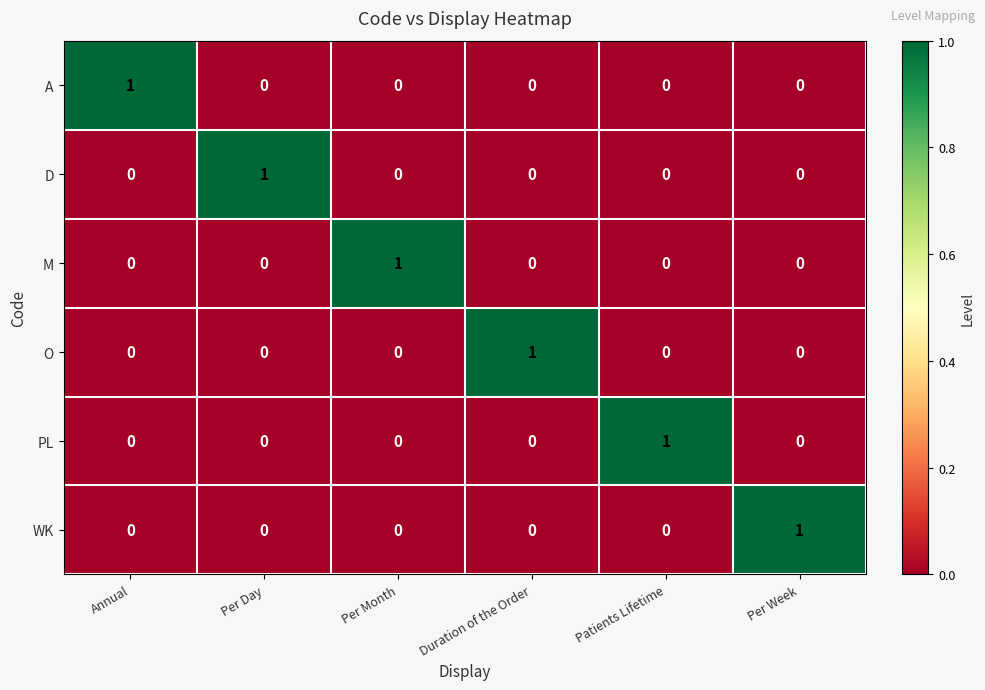

The value of O at Patients Lifetime is 0. True or false?

True